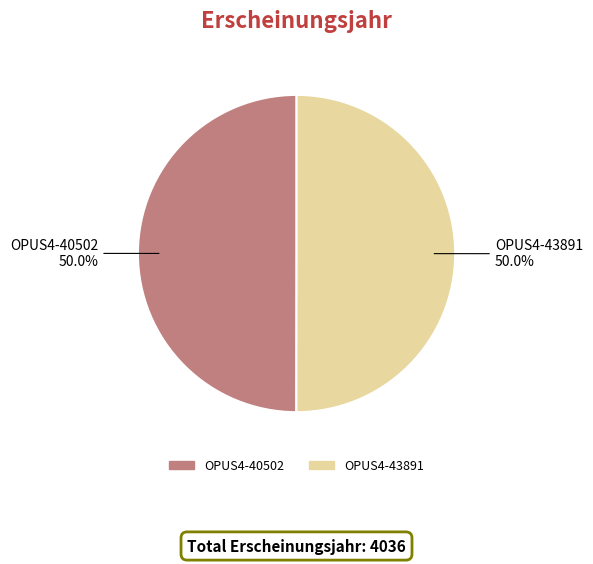

What percentage do OPUS4-43891 and OPUS4-40502 together represent?

100.0%